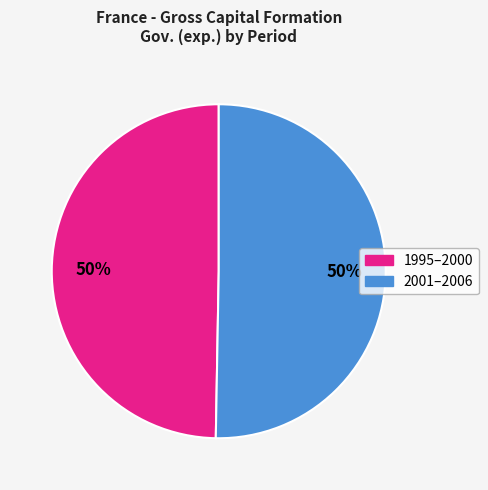

Does any single category account for the majority?

No